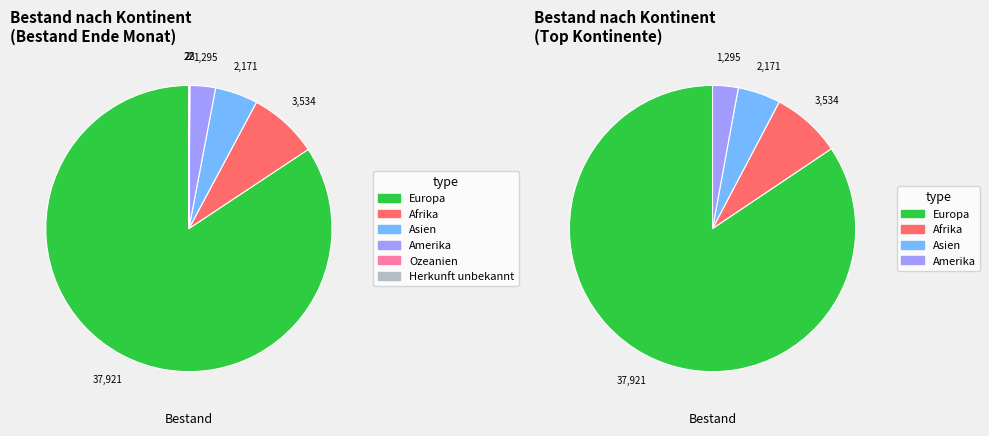

To the nearest percent, what portion does Asien represent?

5%